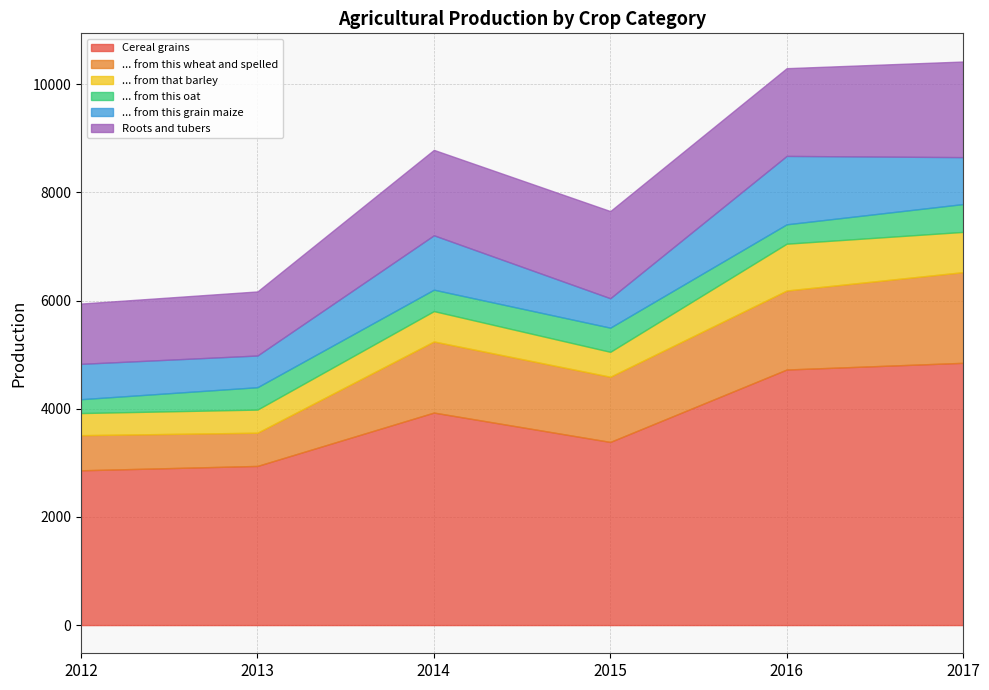

What is the smallest value displayed?

256.1